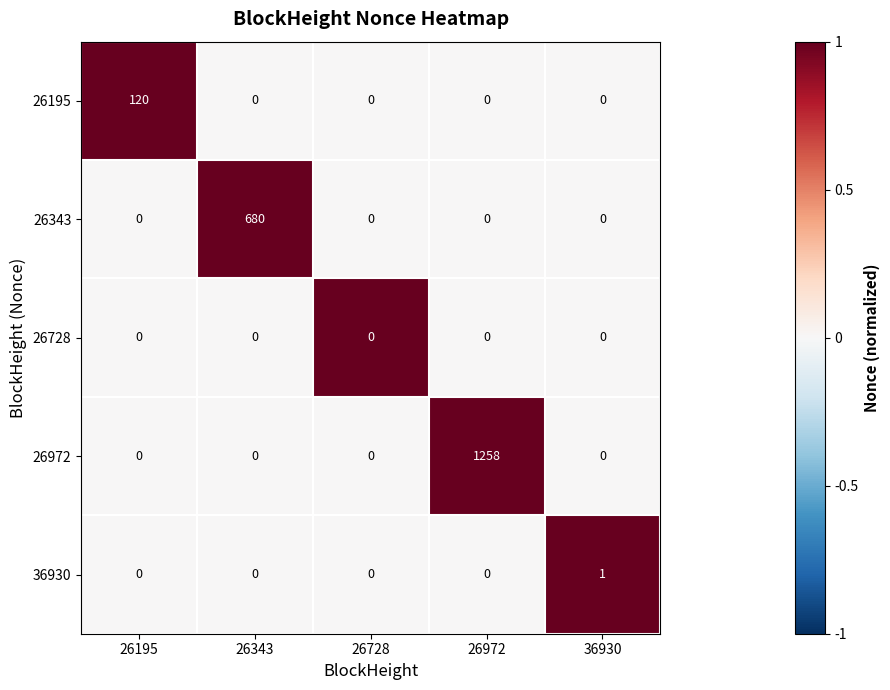

Reading left to right, list all the values displayed in this chart.

26195: 120	0	0	0	0
26343: 0	680	0	0	0
26728: 0	0	0	0	0
26972: 0	0	0	1258	0
36930: 0	0	0	0	1